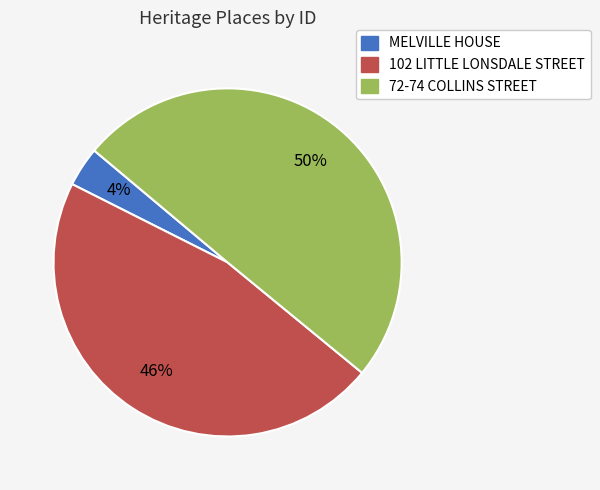

To the nearest percent, what is the average slice percentage?

33%